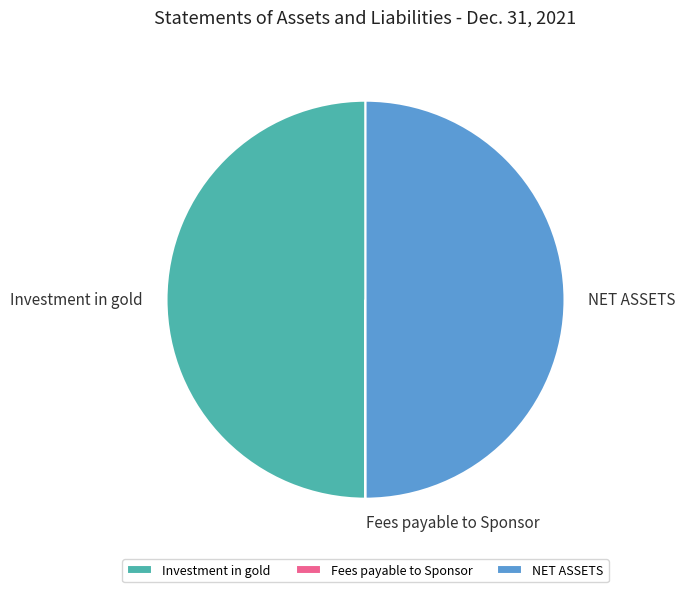

Do Investment in gold and NET ASSETS together represent more than half of the pie?

Yes